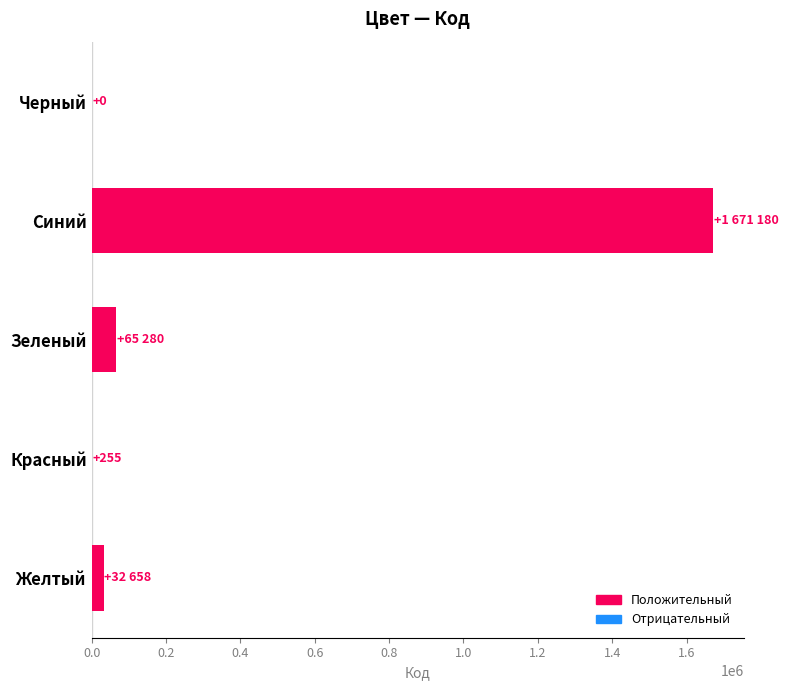

The chart shows a value of 2687956 at Синий. True or false?

False